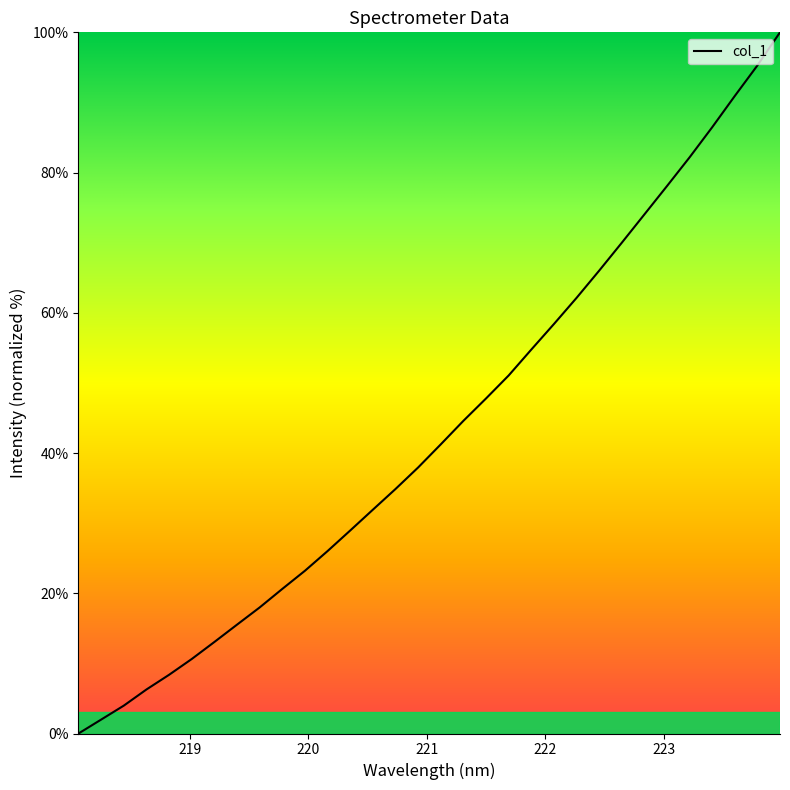

How many categories are shown in the chart?

32